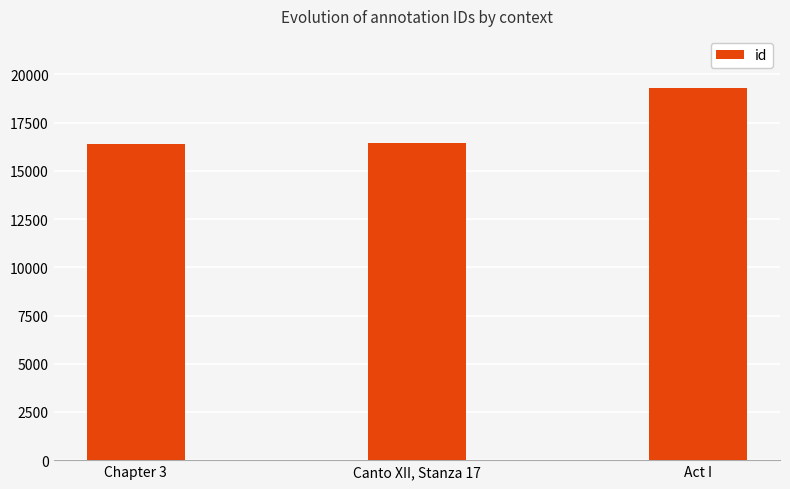

List the labels in order of value, smallest first.

Chapter 3, Canto XII, Stanza 17, Act I